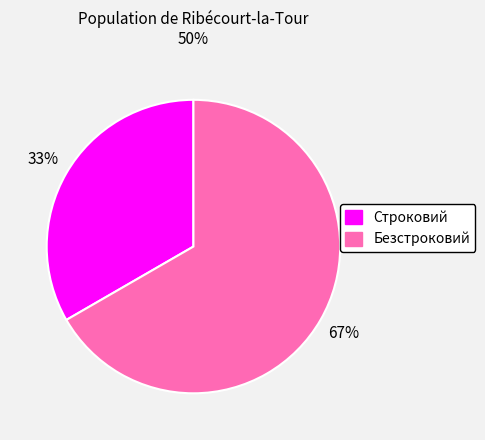

Is it true that Строковий is 23% of the pie?

False